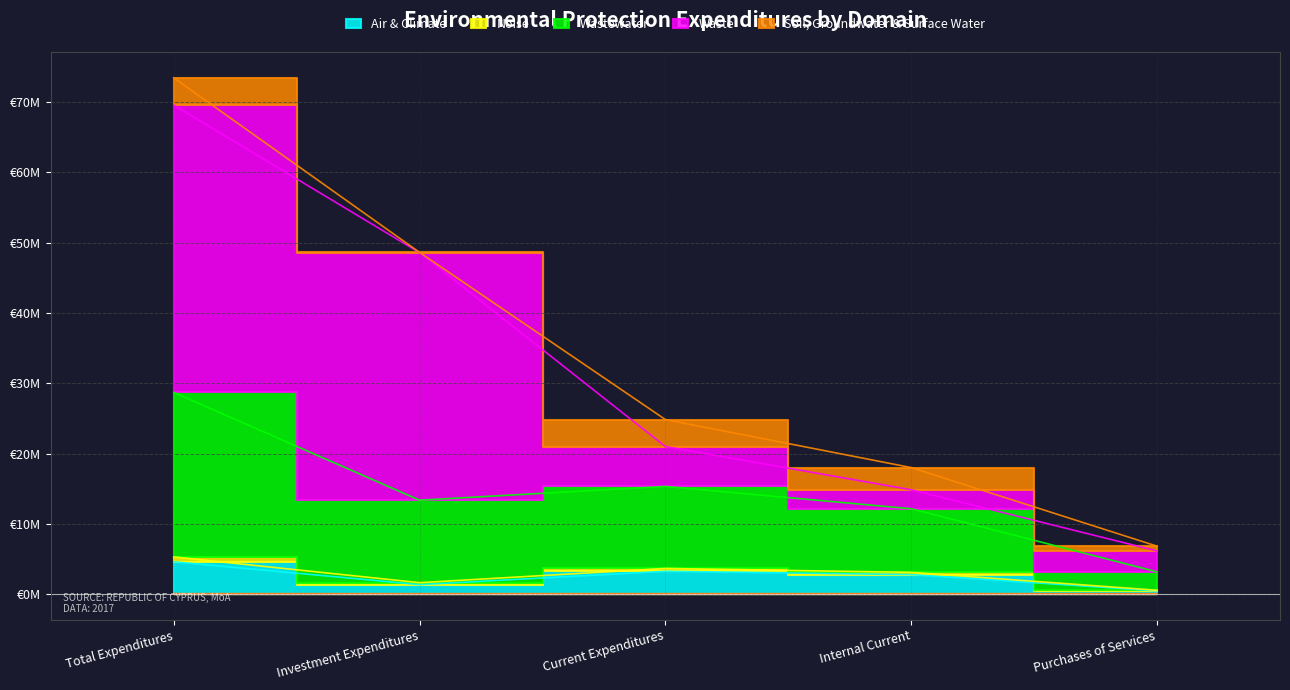

Count the number of data series in this chart.

5